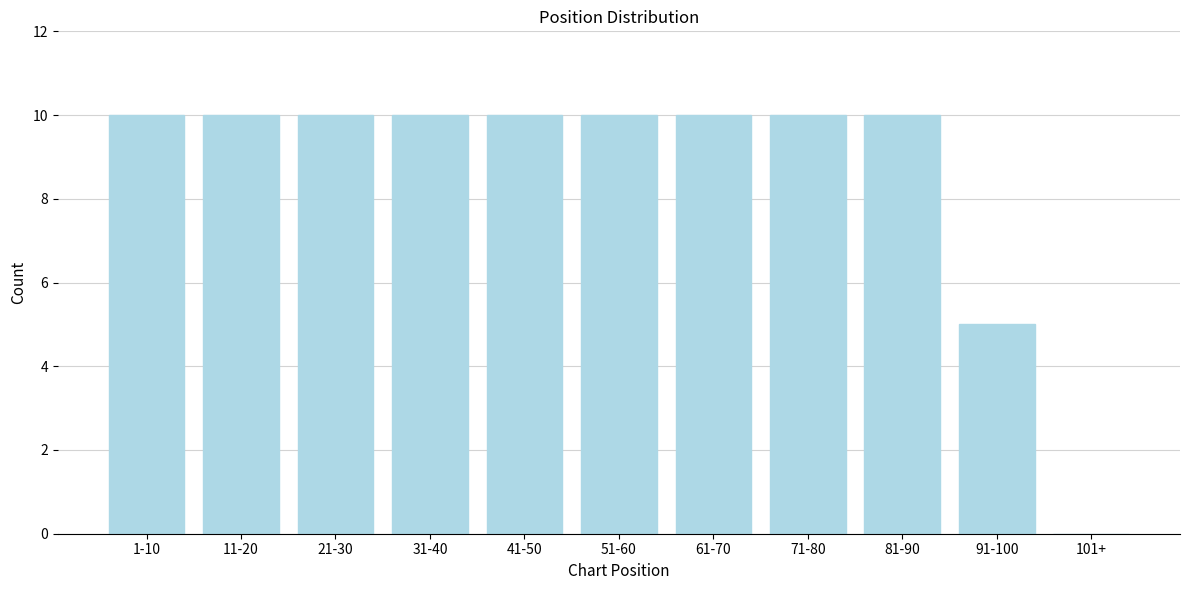

Reading left to right, list all the values displayed in this chart.

1-10=10	11-20=10	21-30=10	31-40=10	41-50=10	51-60=10	61-70=10	71-80=10	81-90=10	91-100=5	101+=0